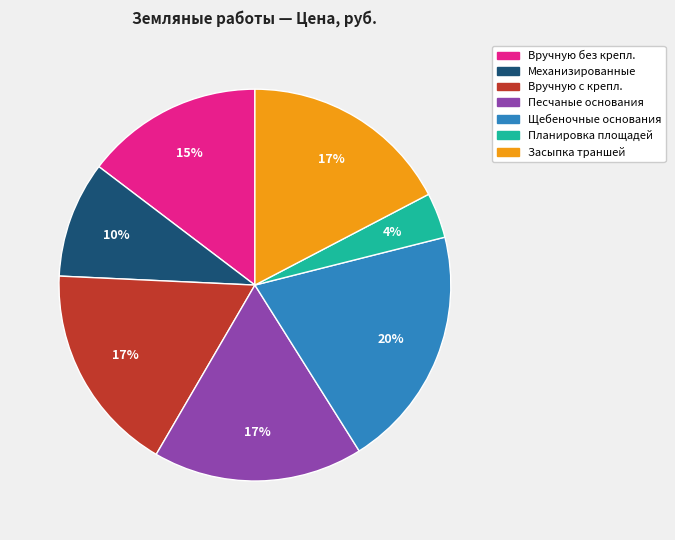

Does any single category account for the majority?

No